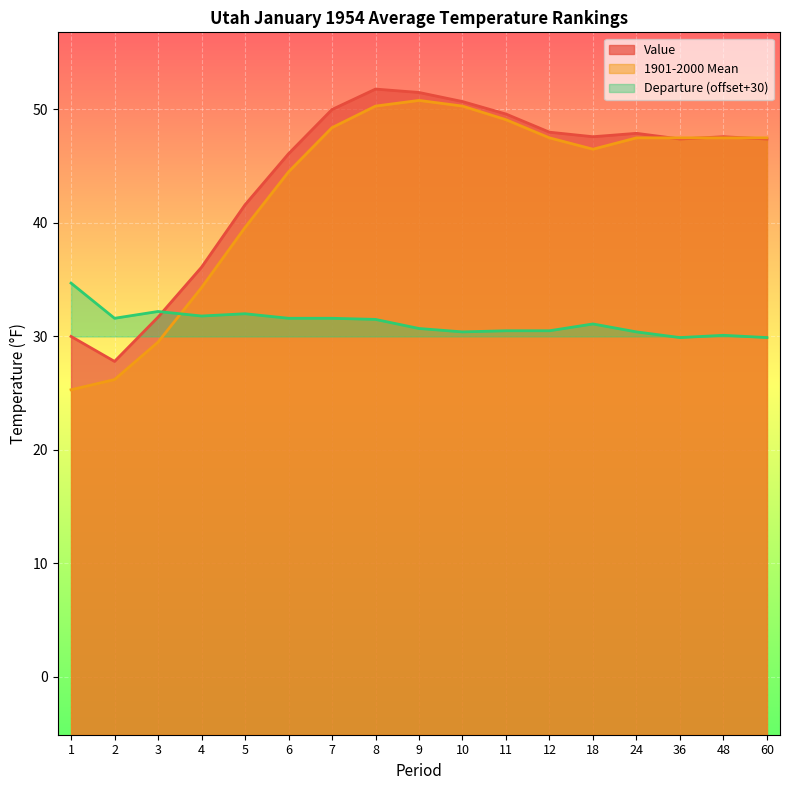

At which label does Value reach its peak?

8